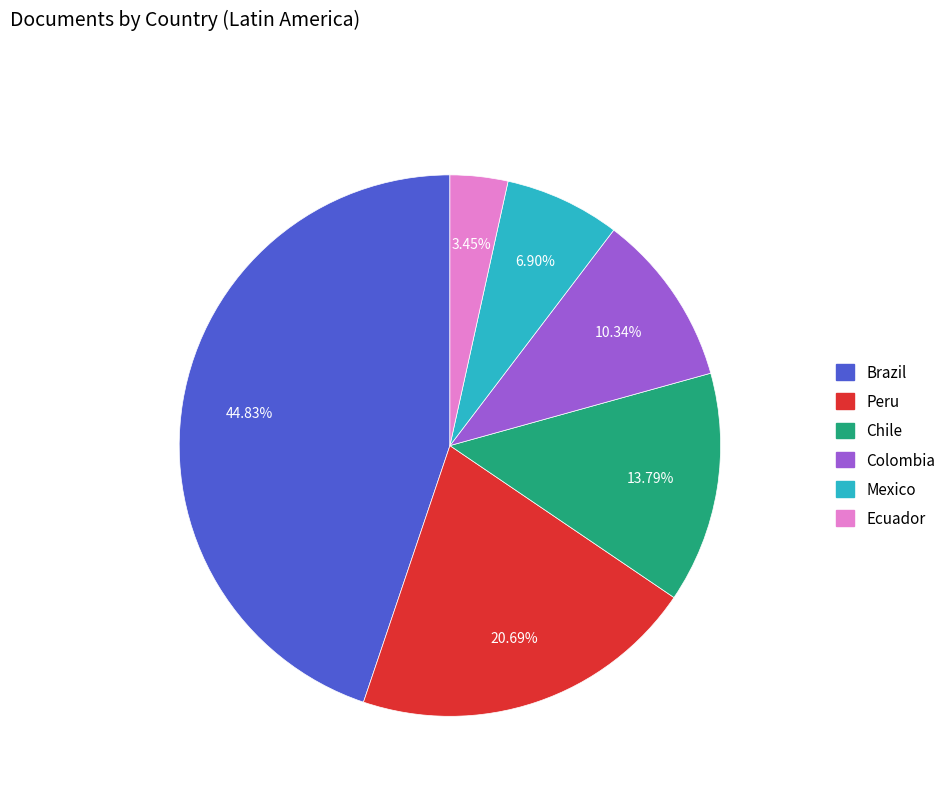

Count the number of slices in the pie.

6